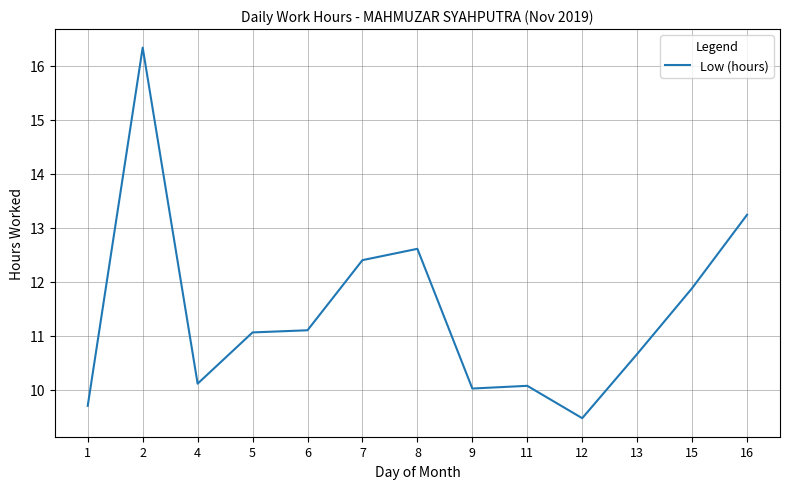

Which category has the lowest value across all series?

12